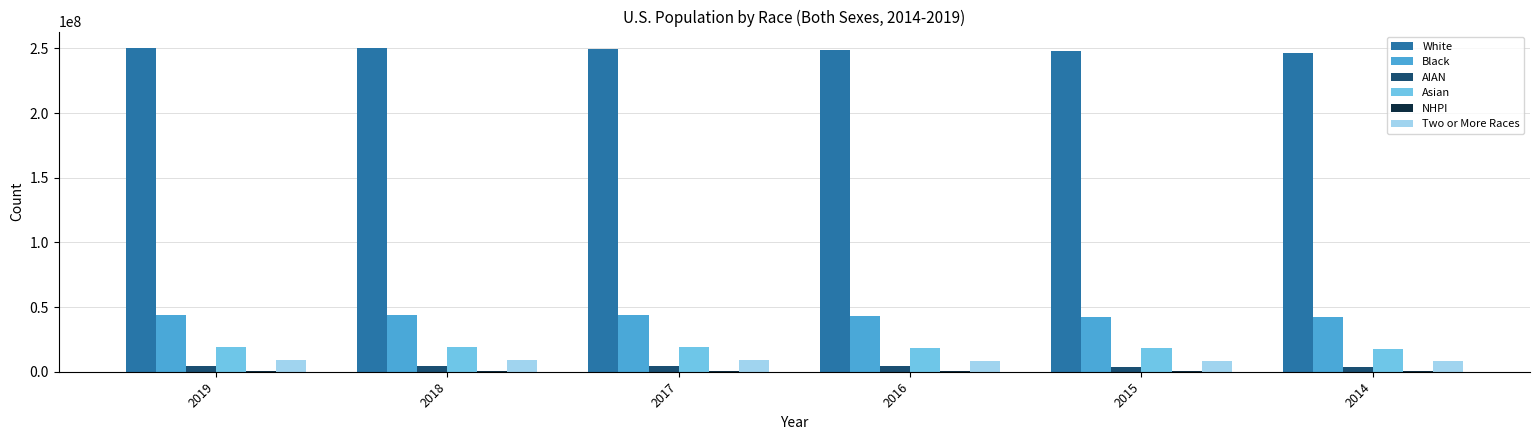

What is the total value across all series at 2019?

328239523